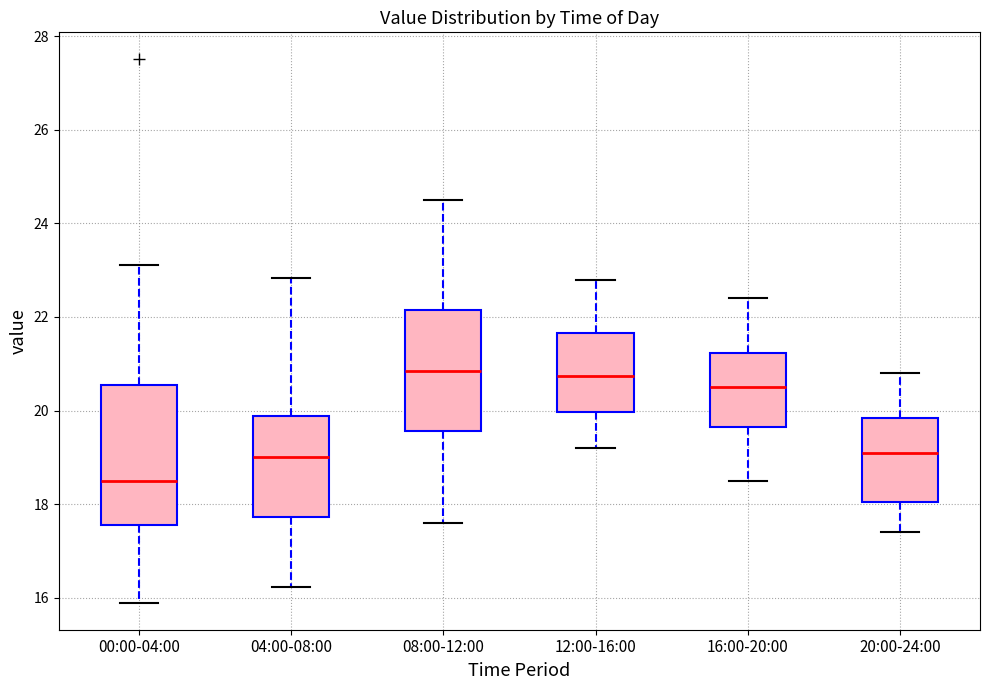

Where does the lower whisker of the box for 16:00-20:00 end on the y-axis? The values are not printed on the chart, so give them approximately, as read against the axis.

18.6